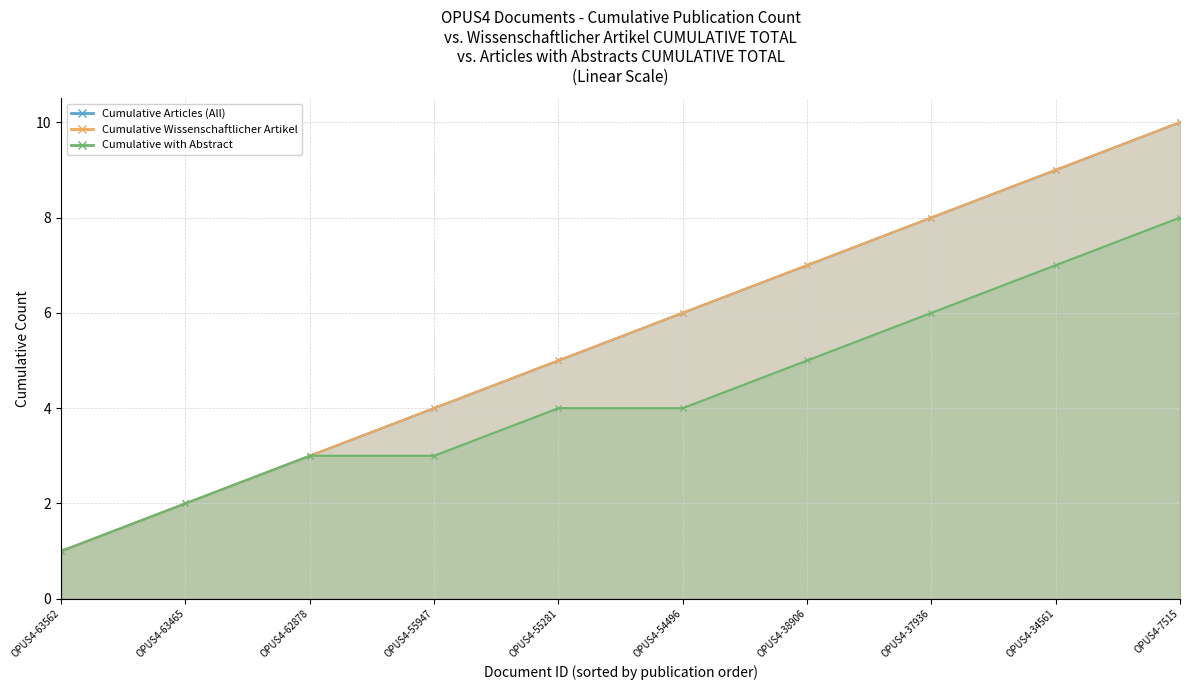

How many lines are shown in the chart?

3